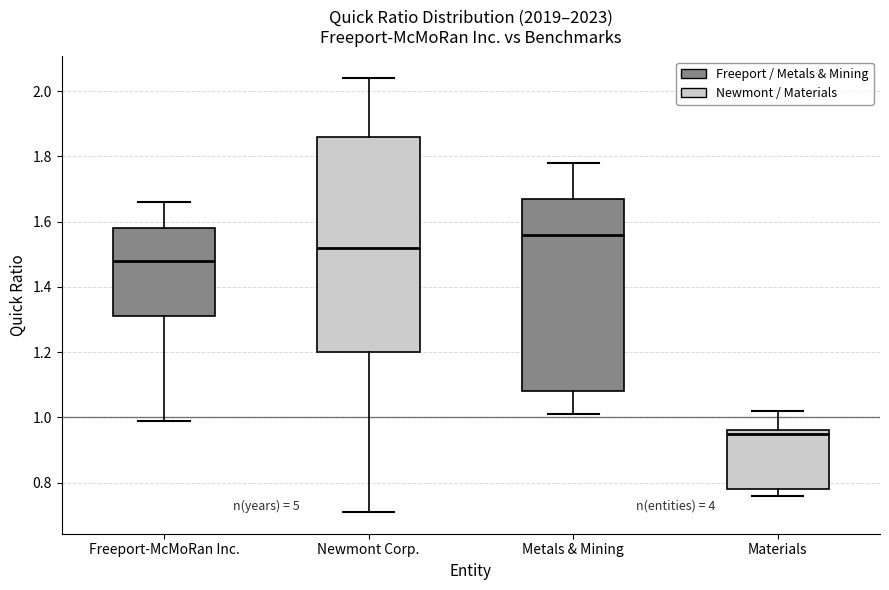

Where is the lower edge of the box for Materials on the y-axis? The values are not printed on the chart, so give them approximately, as read against the axis.

0.78